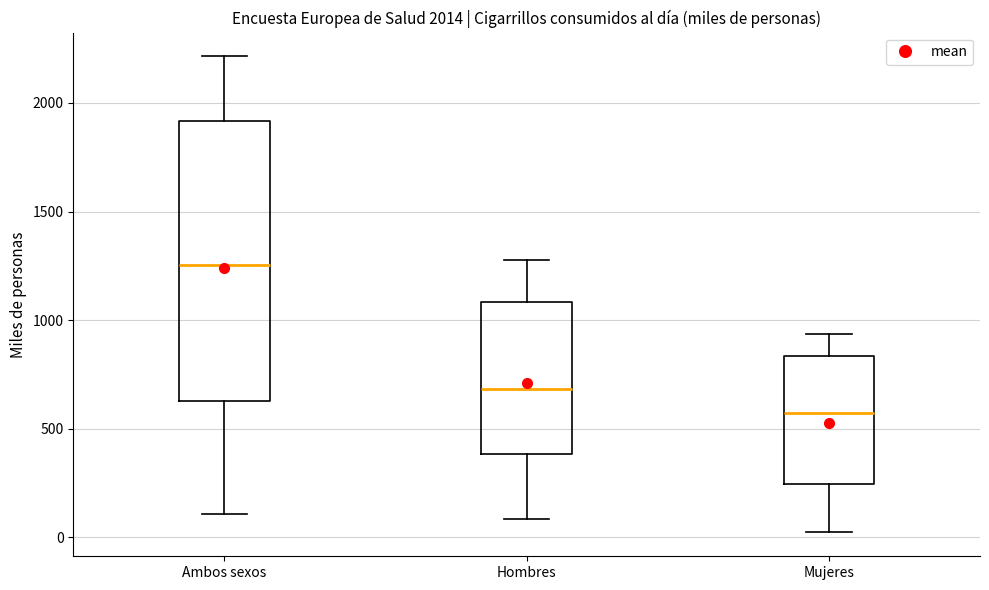

Comparing the boxes themselves (not the whiskers), which one is the tallest?

Ambos sexos